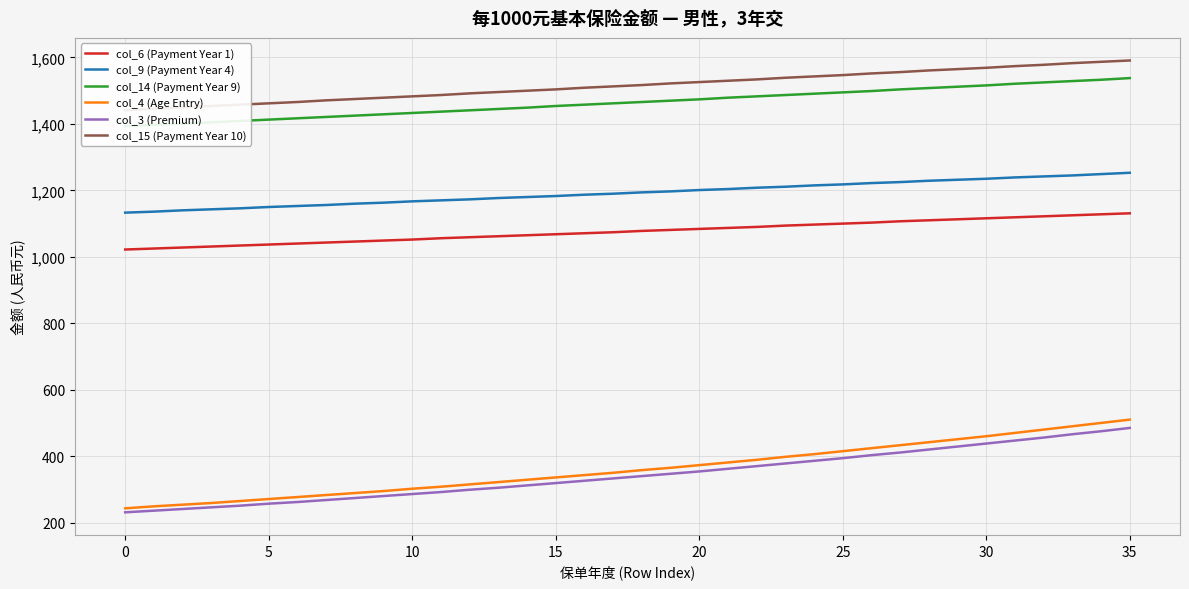

True or false: col_4 (Age Entry) and col_9 (Payment Year 4) intersect in this chart.

False